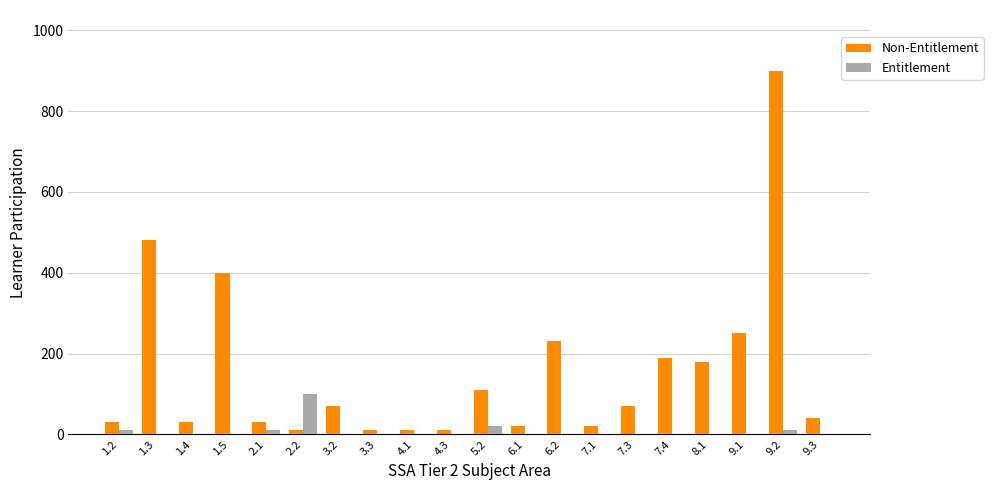

What is the sum of all Non-Entitlement values?

3090